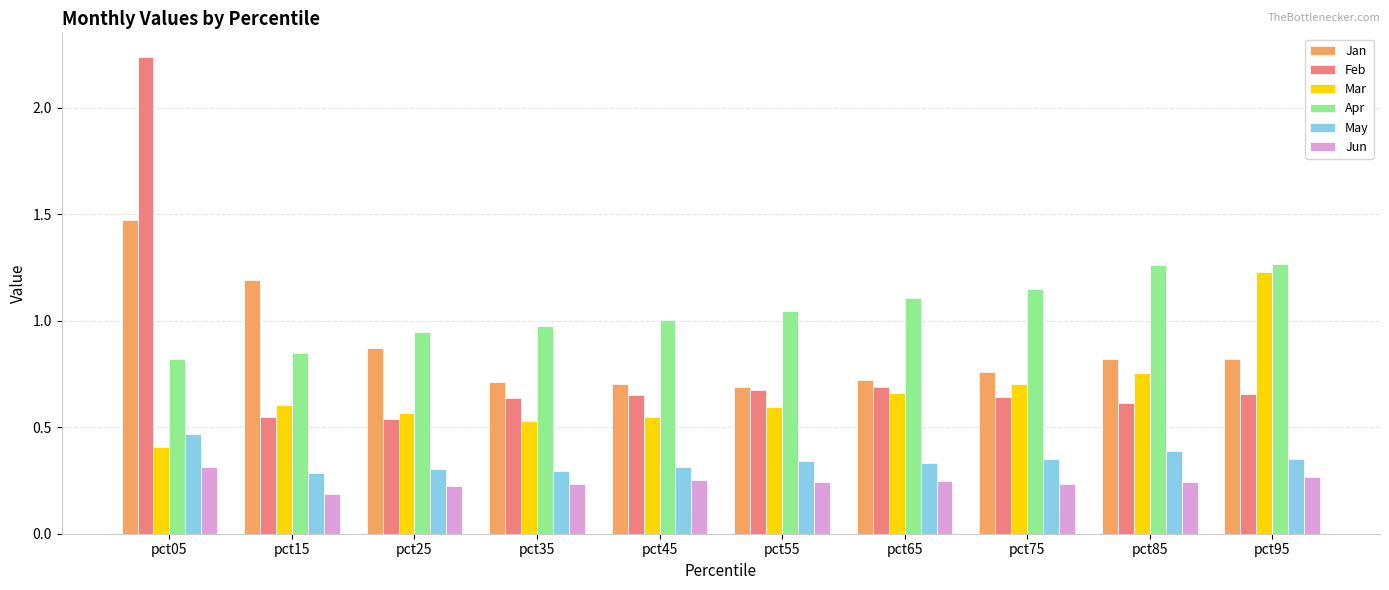

What is the difference between the Jan values at pct65 and pct85?

0.1